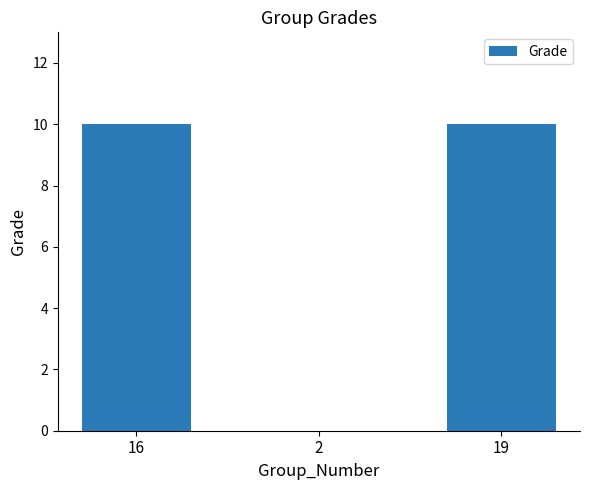

What is the average value?

7